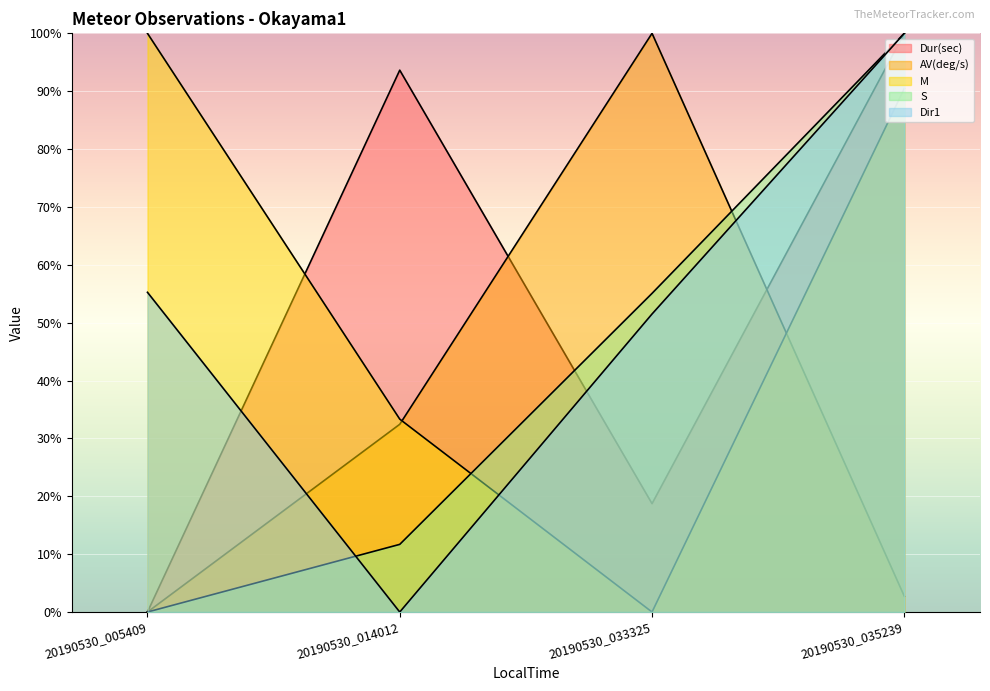

Which series has the largest total across all categories?

M